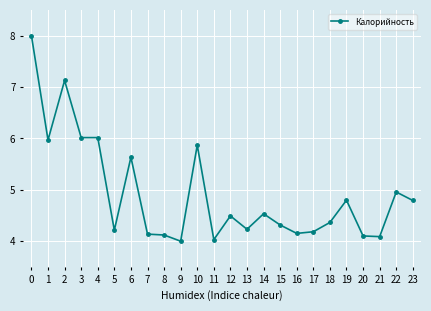

Count the number of data series in this chart.

1